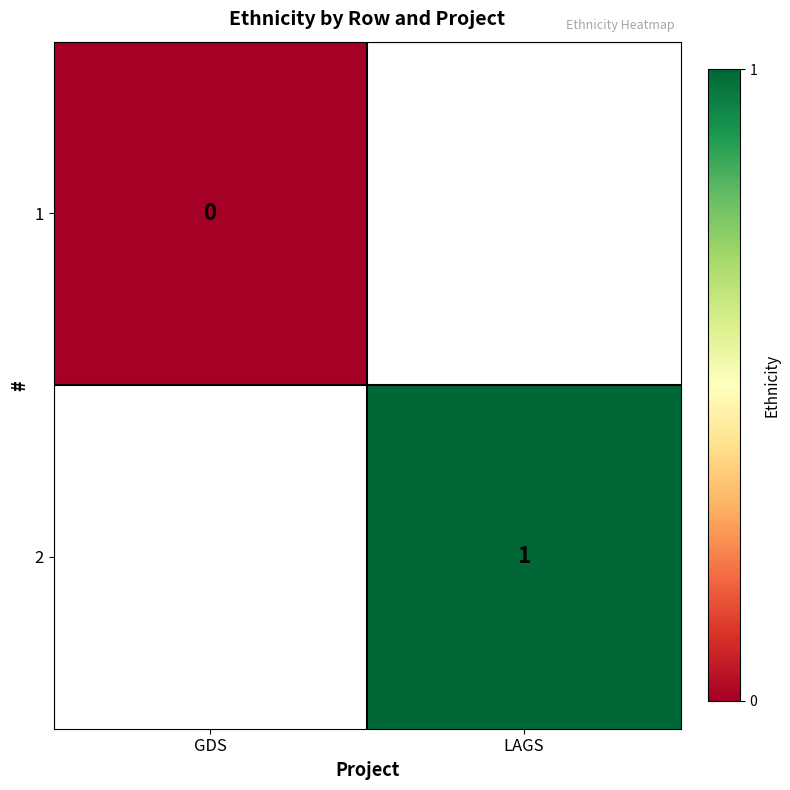

Is the value of 1 at GDS greater than the value of 2 at LAGS?

No